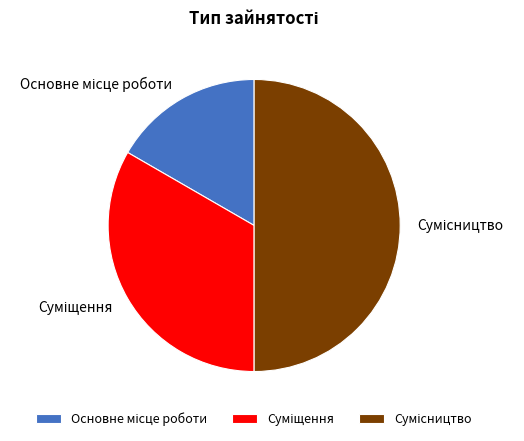

Which has a higher value, Основне місце роботи or Сумісництво?

Сумісництво